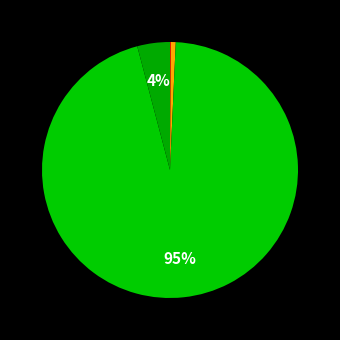

How many segments does this pie chart have?

4